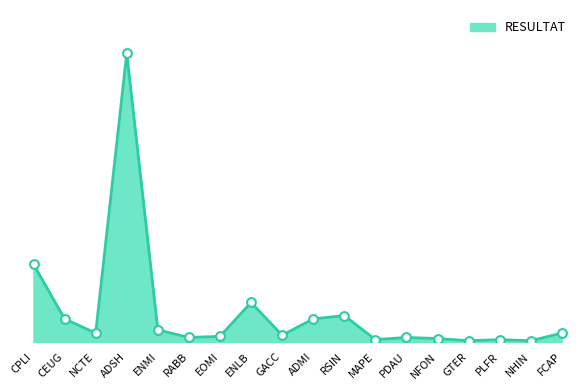

Approximately how many times larger is the value at NCTE compared to CEUG?

0.4